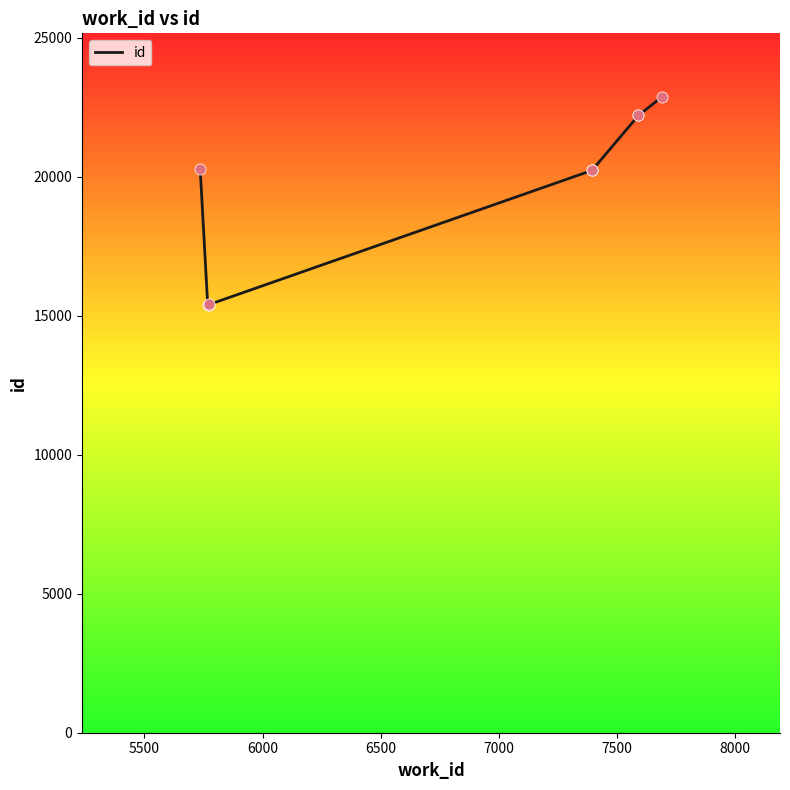

Which has a higher value, 5500 or 7500?

7500